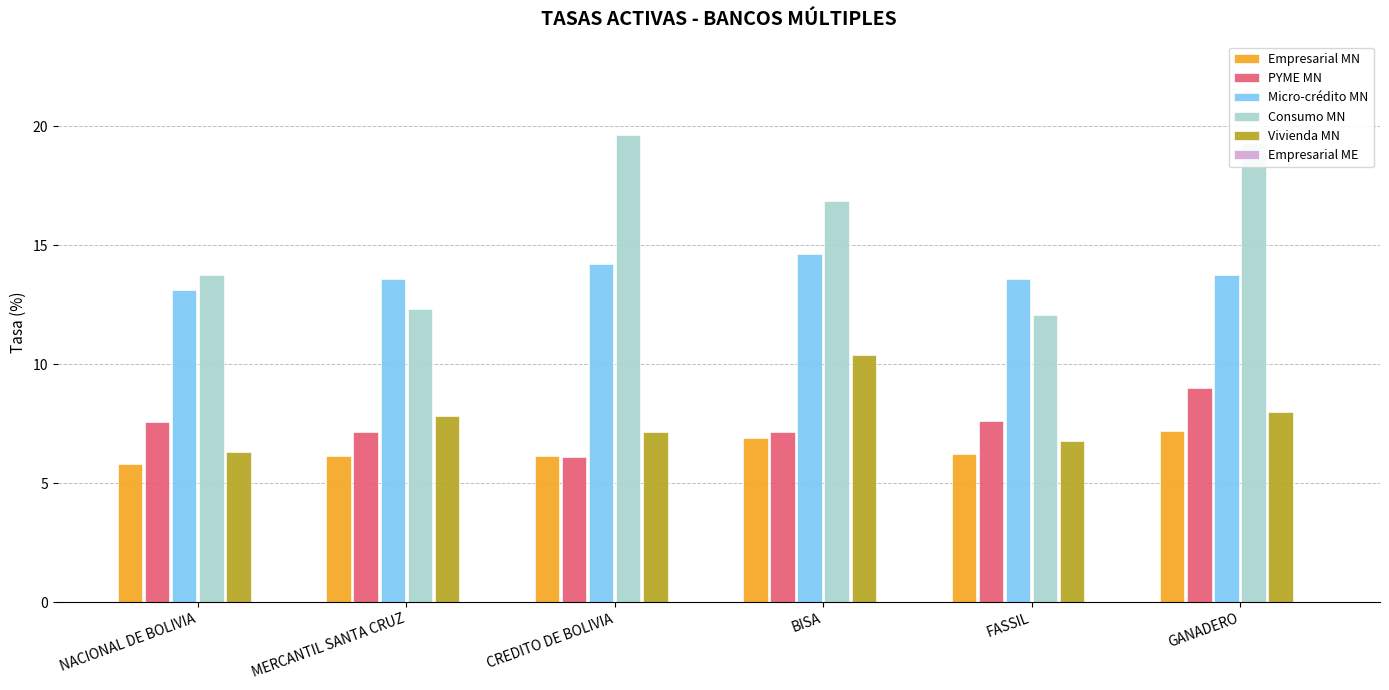

What is the sum of all Micro-crédito MN values?

82.9